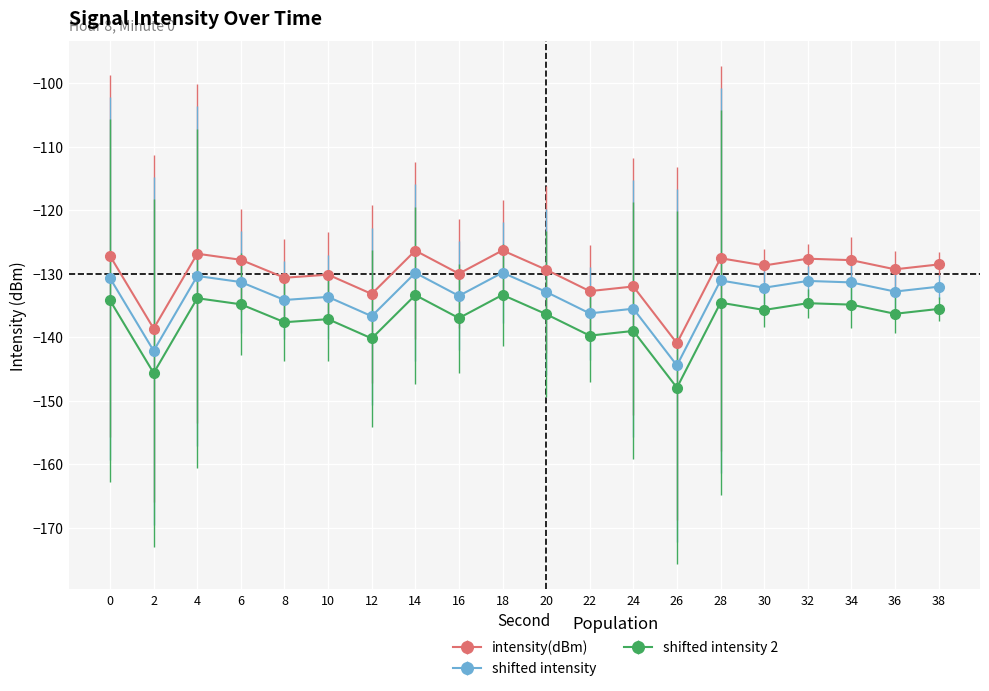

How many categories are shown in the chart?

20